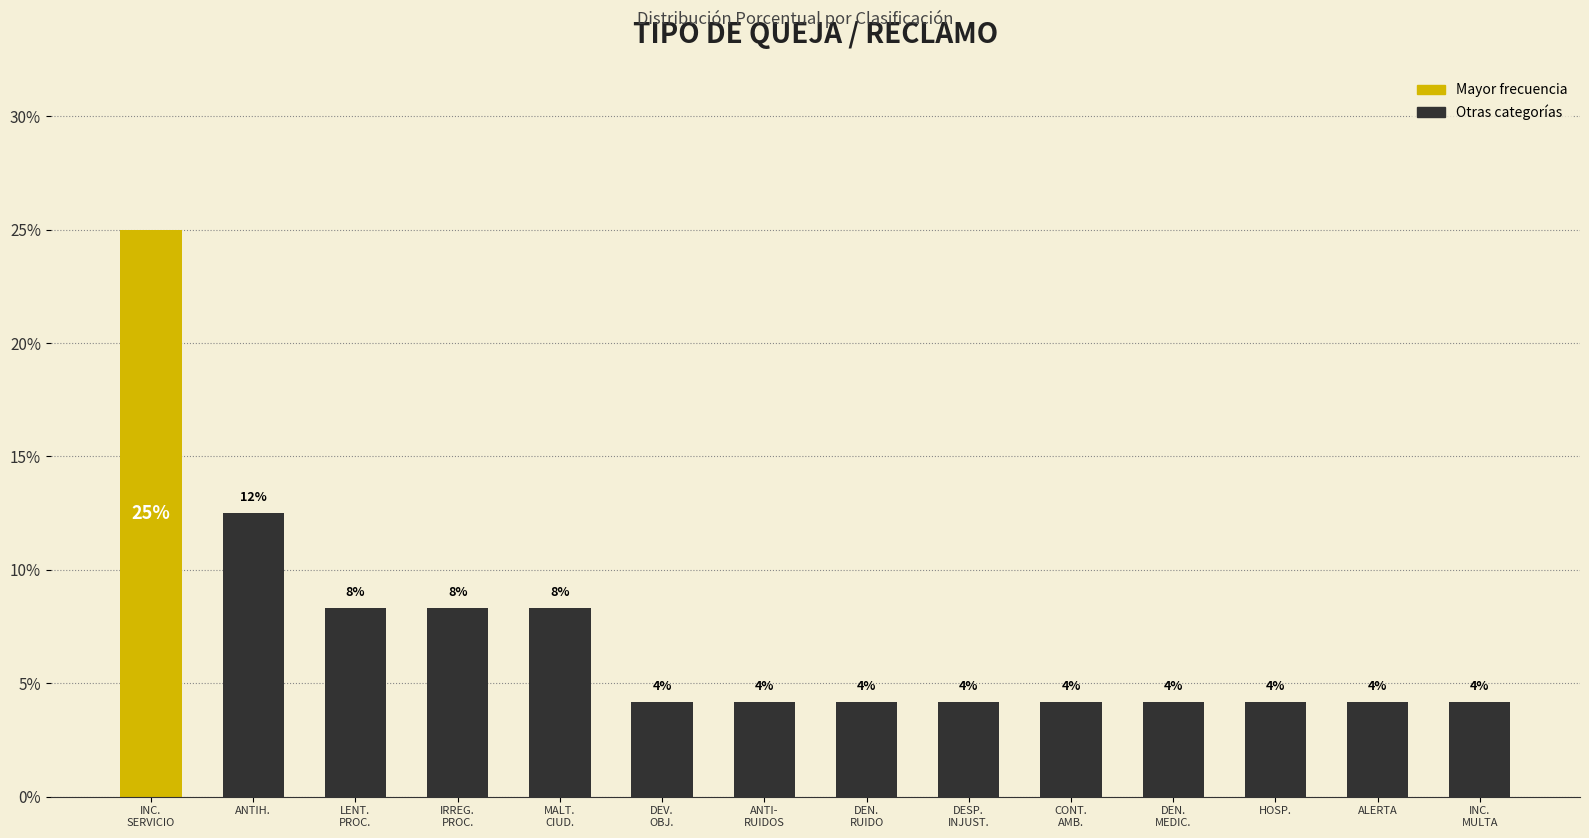

Reading left to right, extract all data points from this chart.

0.2	0.1	0.1	0.1	0.1	0.0	0.0	0.0	0.0	0.0	0.0	0.0	0.0	0.0